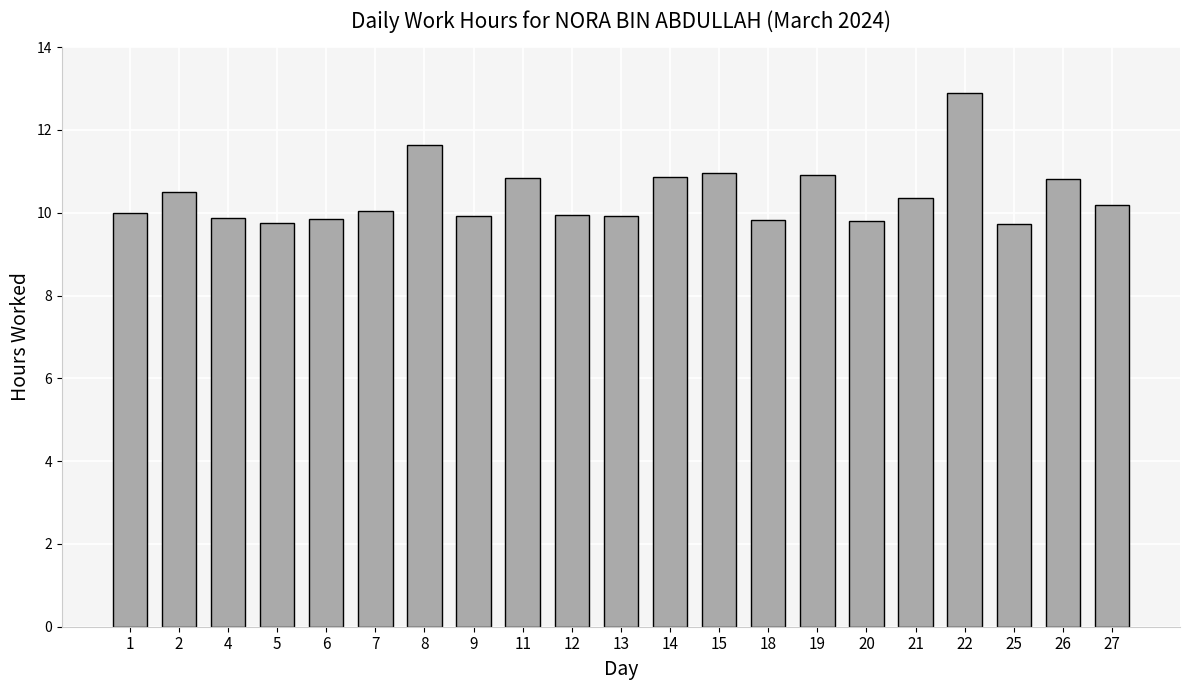

Is it true that the value at 20 is 16.0?

False